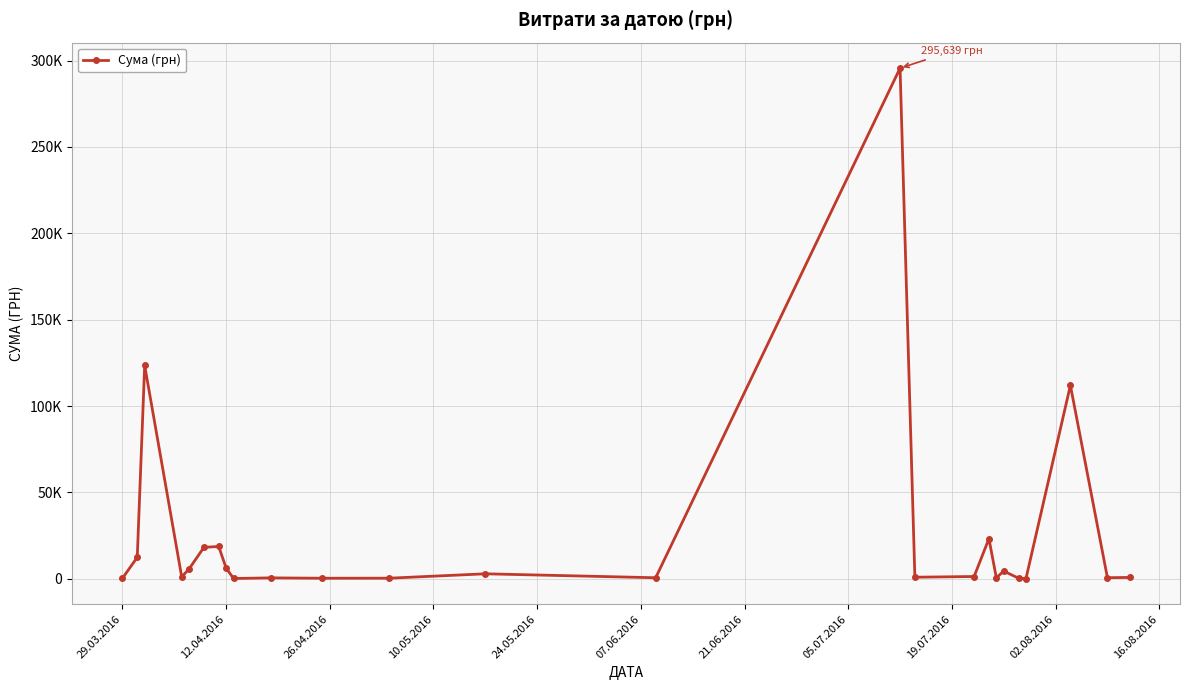

Is this an area chart (filled region under the line)?

No